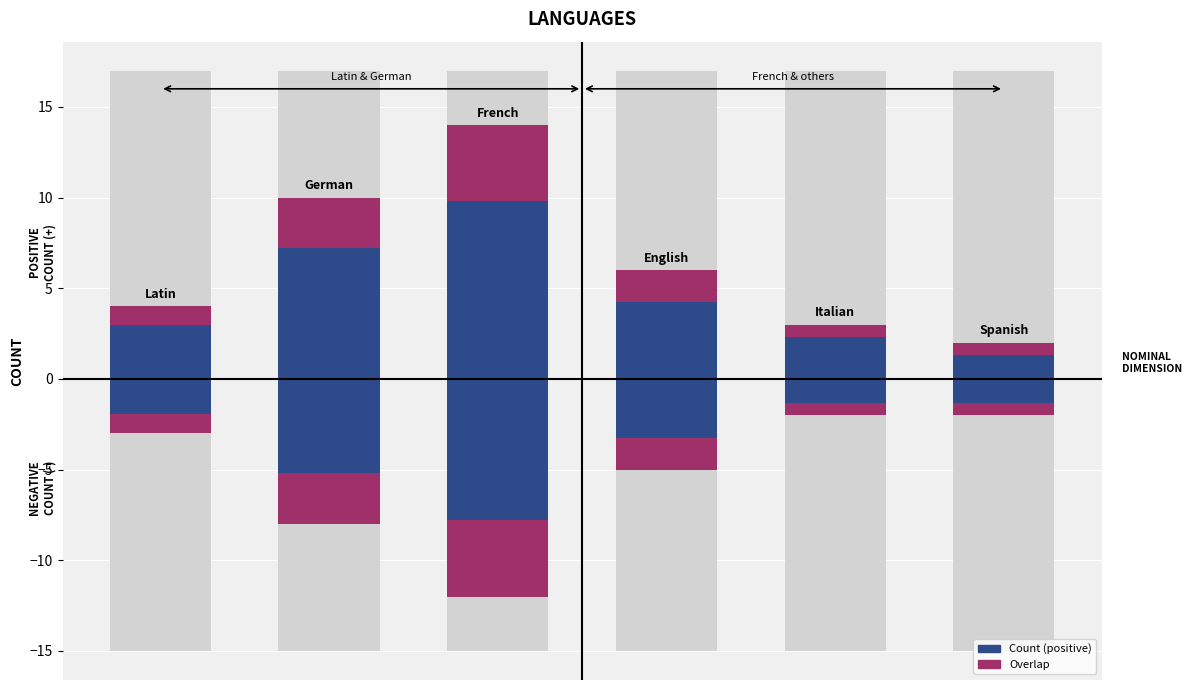

List the series in order of their peak value, lowest first.

Overlap (positive), Overlap (negative), Count (positive)